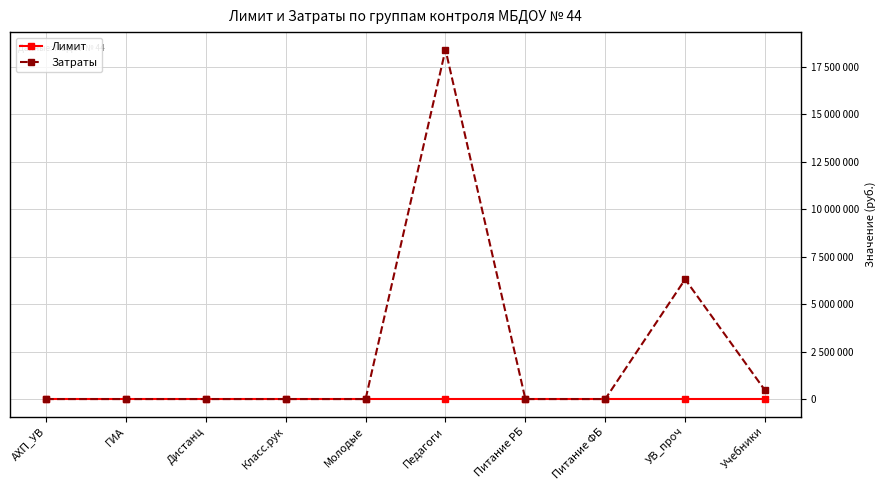

Which series has the largest range (max minus min)?

Затраты